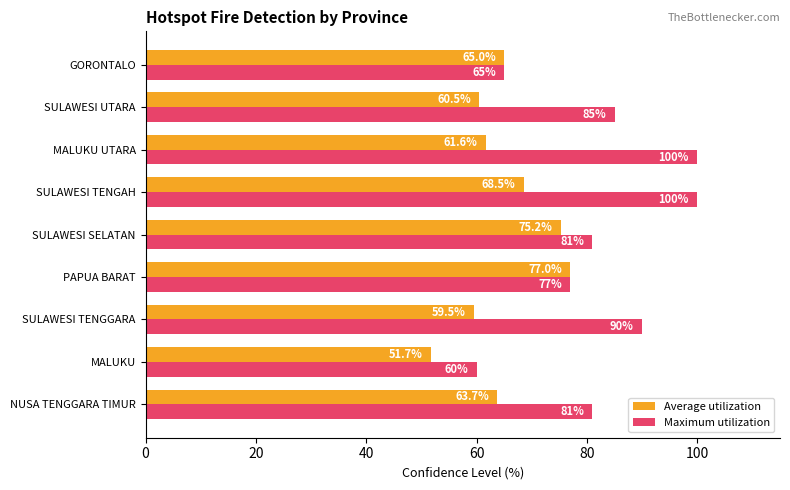

The Maximum utilization series shows 85.0 at SULAWESI UTARA. True or false?

True